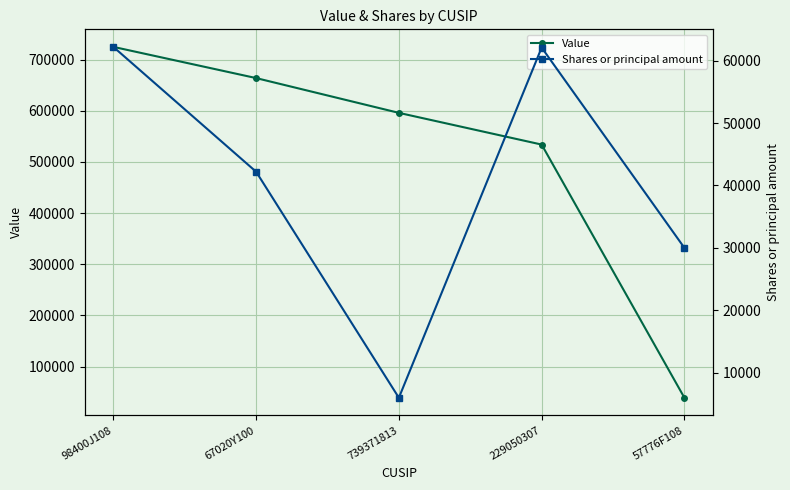

Reading left to right, extract all data points from this chart.

Value: 725000	664000	596000	534000	39000
Shares or principal amount: 62200	42200	5990	62090	30000